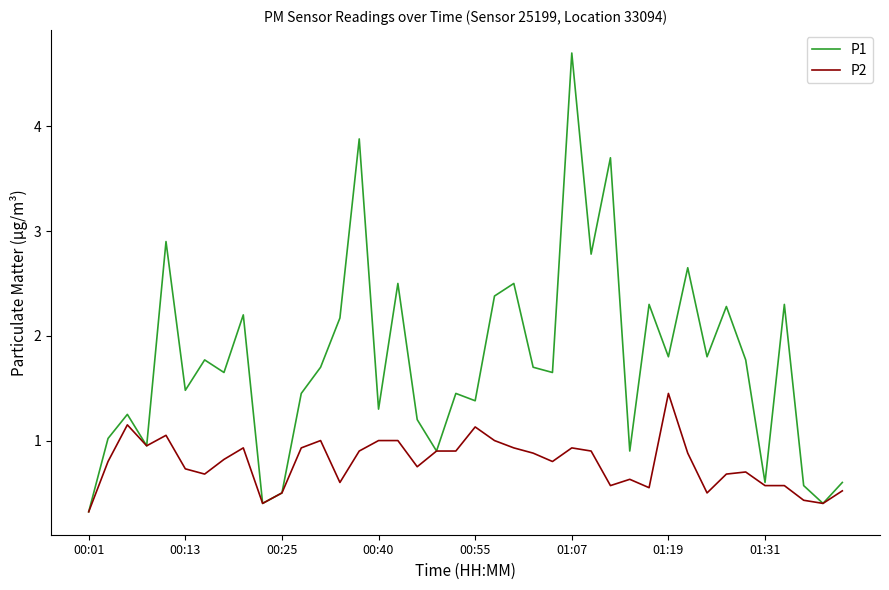

Which series has the largest total across all categories?

P1